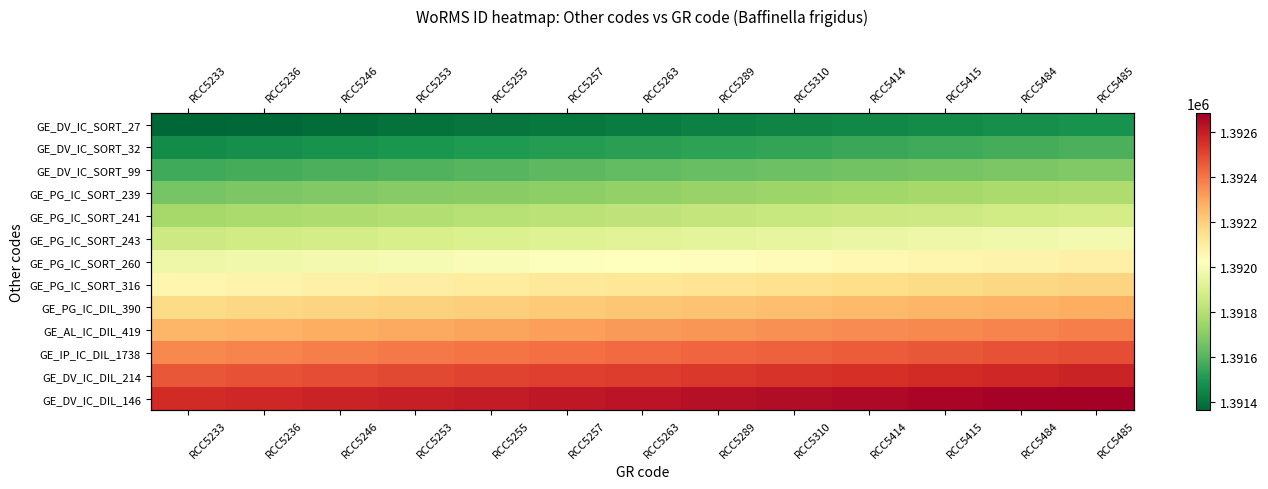

List the series in order of their peak value, highest first.

GE_DV_IC_DIL_146, GE_DV_IC_DIL_214, GE_IP_IC_DIL_1738, GE_AL_IC_DIL_419, GE_PG_IC_DIL_390, GE_PG_IC_SORT_316, GE_PG_IC_SORT_260, GE_PG_IC_SORT_243, GE_PG_IC_SORT_241, GE_PG_IC_SORT_239, GE_DV_IC_SORT_99, GE_DV_IC_SORT_32, GE_DV_IC_SORT_27